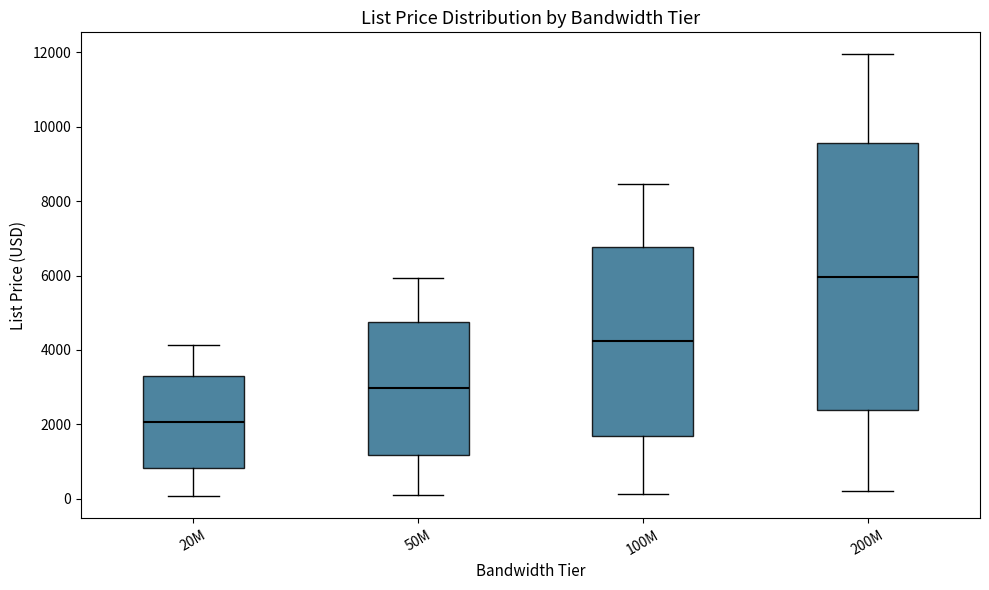

Which box is the tallest, from its lower edge to its upper edge?

200M